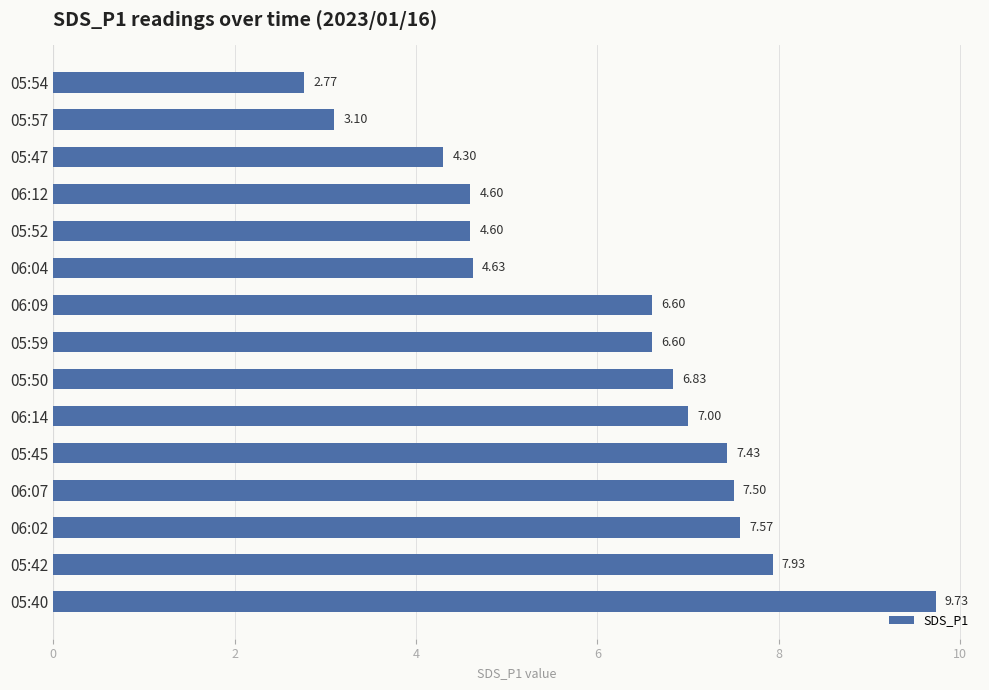

How many values are below 6?

6